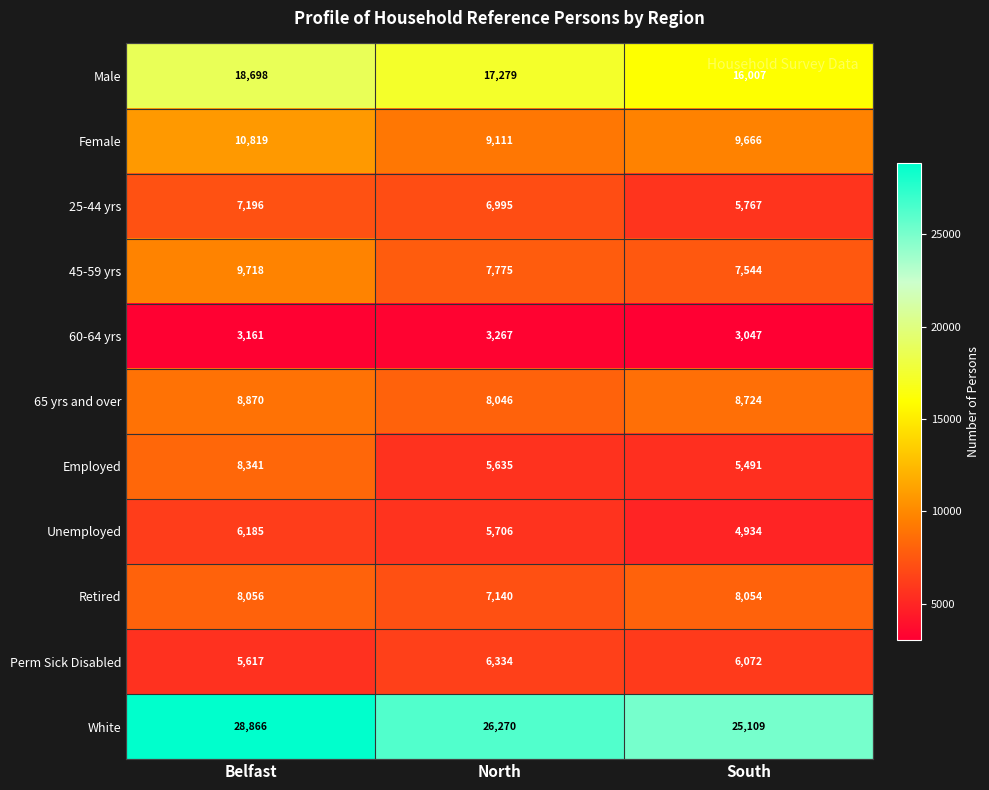

Count the number of data series in this chart.

11